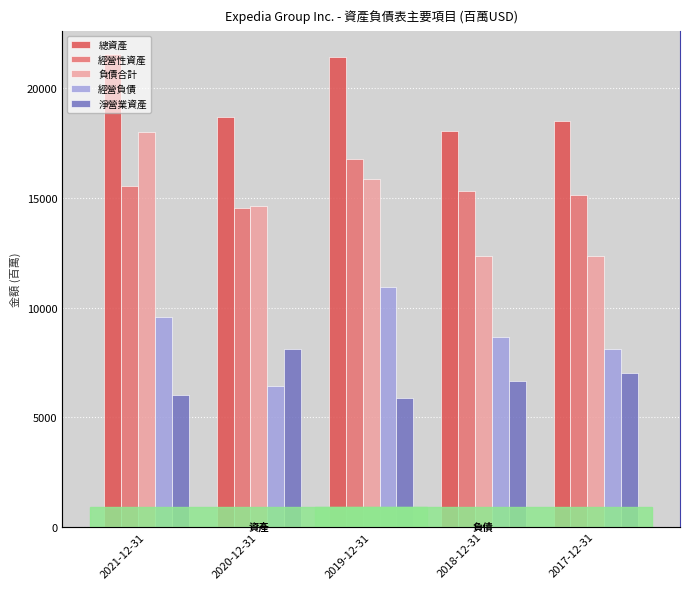

What is the value of the 經營性資產 bar at the 2nd from the left?

14531